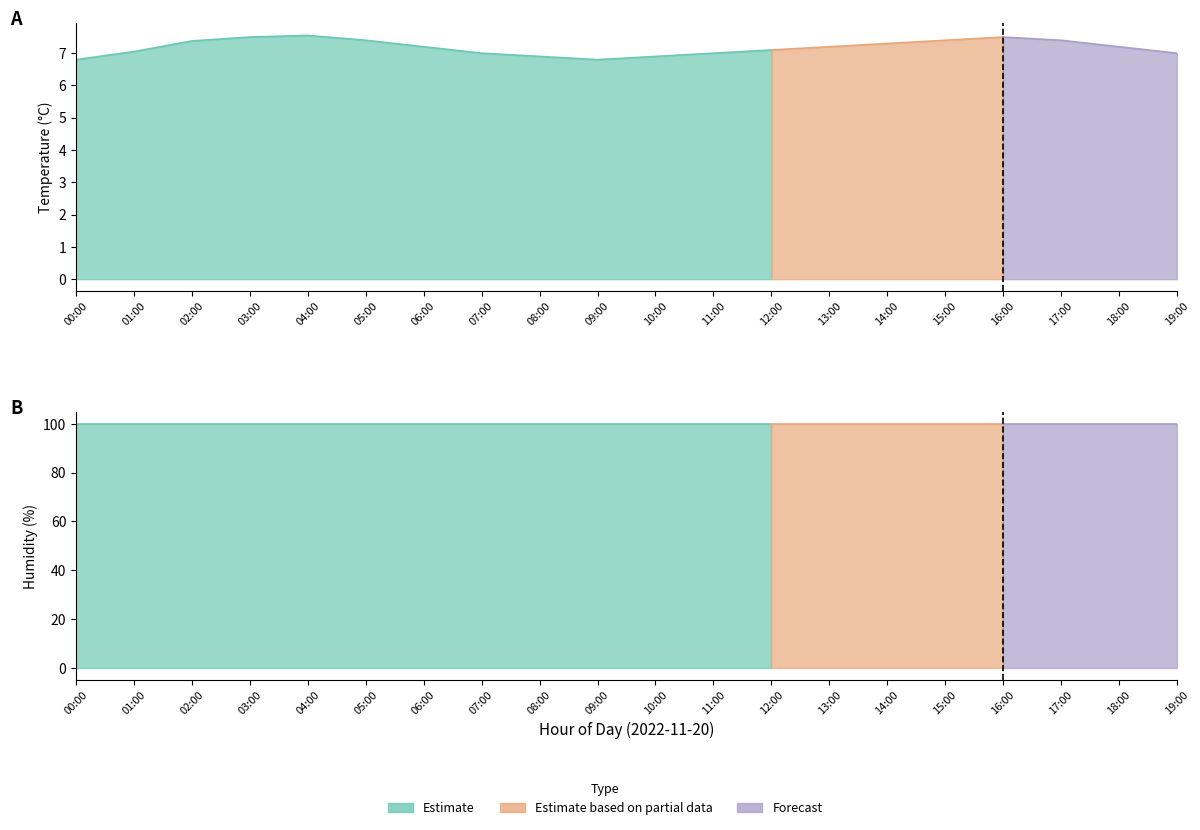

What is the value of the humidity point at the 15th from the left?

99.9